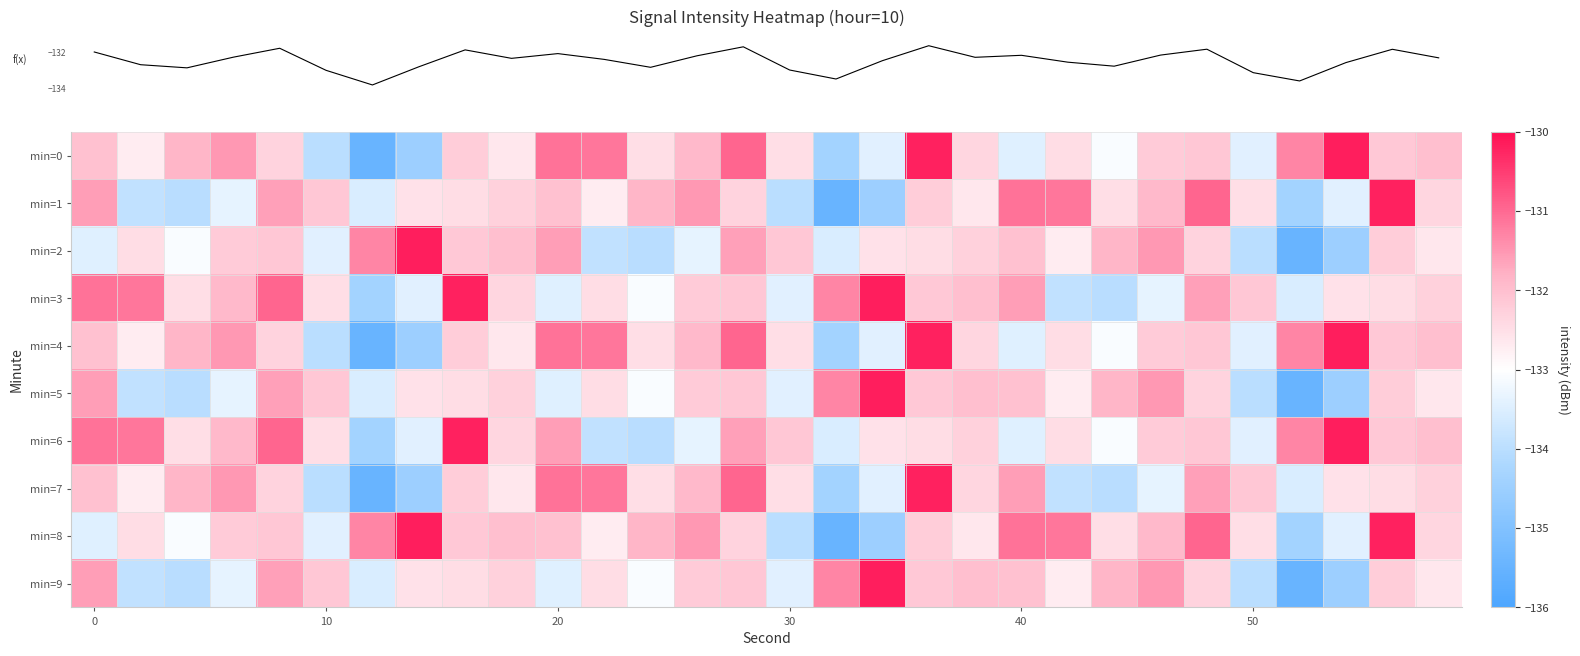

Count the number of data series in this chart.

10